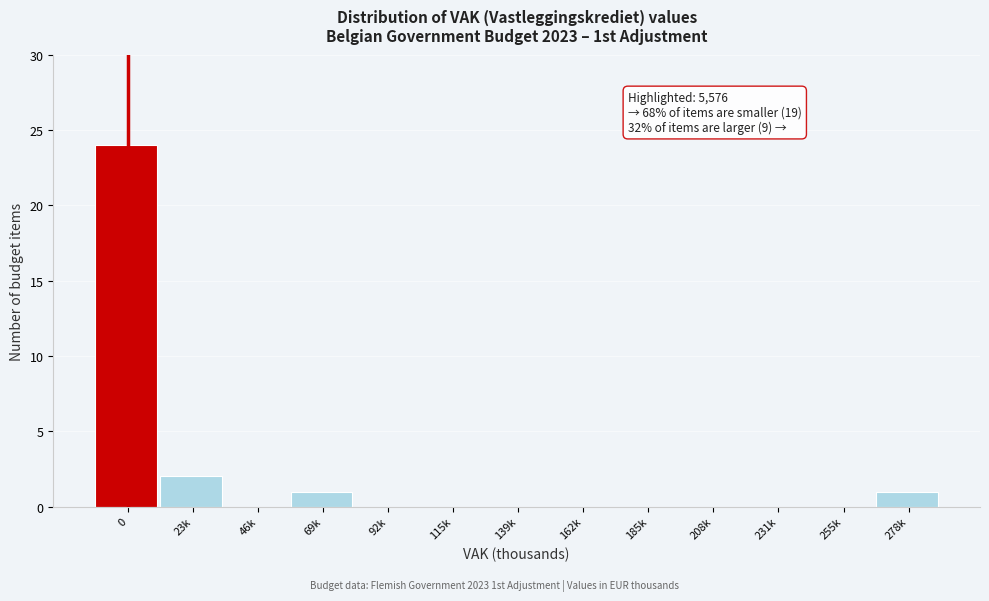

Reading left to right, list all the values displayed in this chart.

0=24	23k=2	46k=0	69k=1	92k=0	115k=0	139k=0	162k=0	185k=0	208k=0	231k=0	255k=0	278k=1